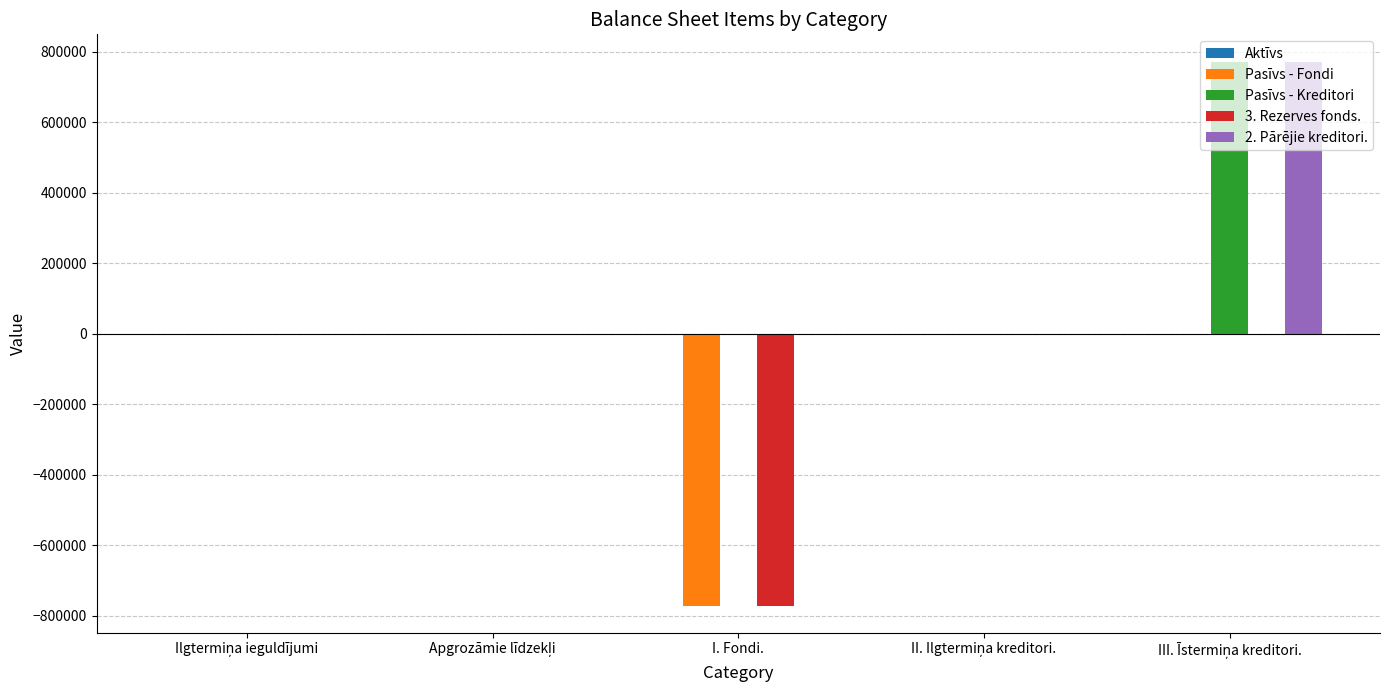

What is the total value across all series at I. Fondi.?

-1543306